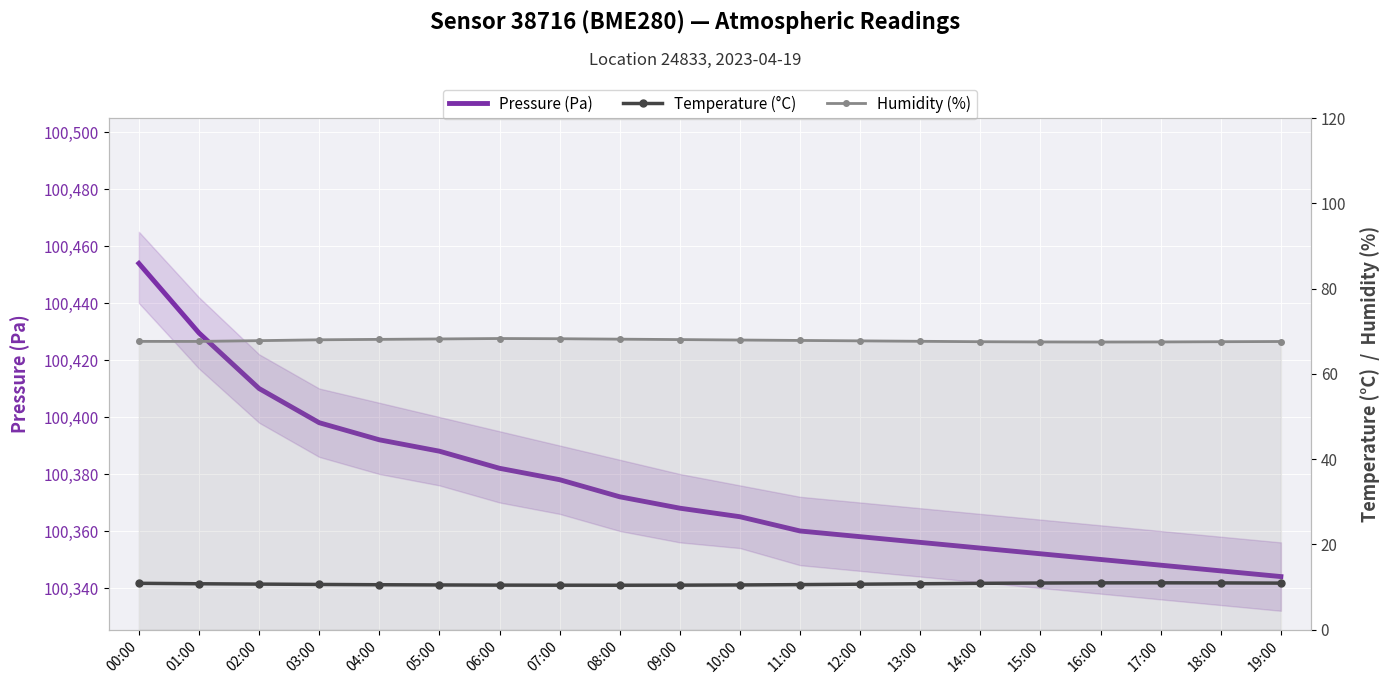

Rank the categories by Temperature (°C) value from highest to lowest.

17:00, 16:00, 18:00, 15:00, 19:00, 00:00, 14:00, 01:00, 13:00, 02:00, 12:00, 03:00, 11:00, 04:00, 05:00, 10:00, 06:00, 09:00, 07:00, 08:00